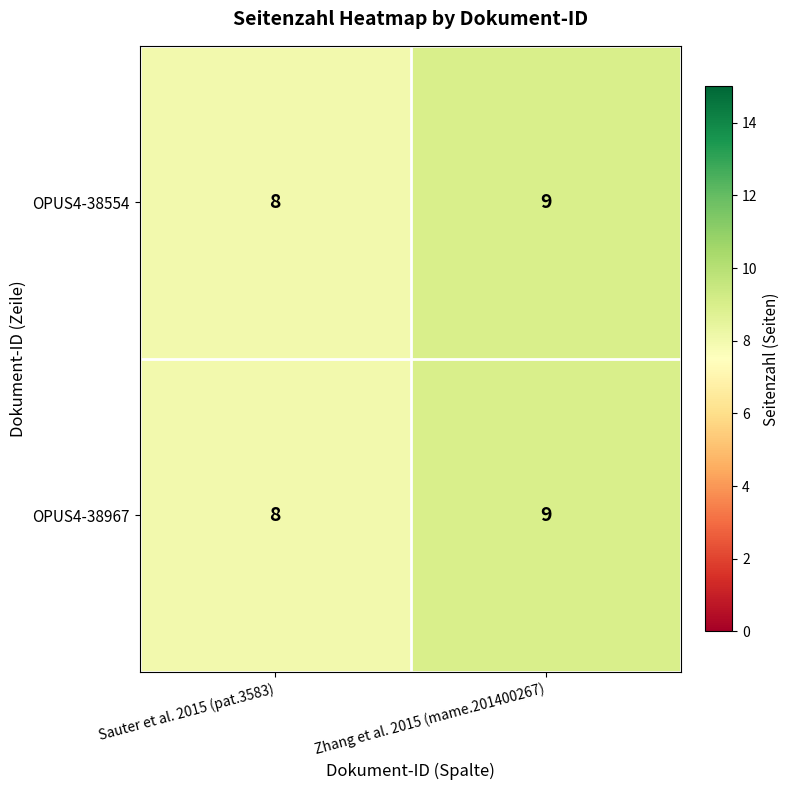

Is the value of OPUS4-38967 at Zhang et al. 2015 (mame.201400267) greater than the value of OPUS4-38554 at Sauter et al. 2015 (pat.3583)?

Yes